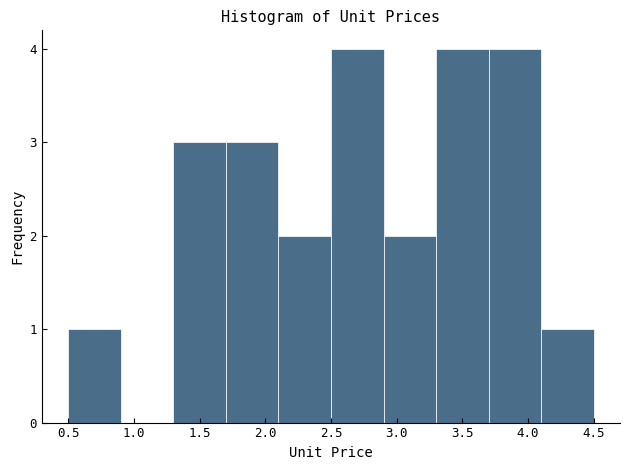

Reading left to right, list every bar in this chart as the range it spans on the x-axis followed by its height. The values are not printed on the chart, so give them approximately, as read against the axis.

0.5 to 0.9: 1
0.9 to 1.3: 0
1.3 to 1.7: 3
1.7 to 2.1: 3
2.1 to 2.5: 2
2.5 to 2.9: 4
2.9 to 3.3: 2
3.3 to 3.7: 4
3.7 to 4.1: 4
4.1 to 4.5: 1